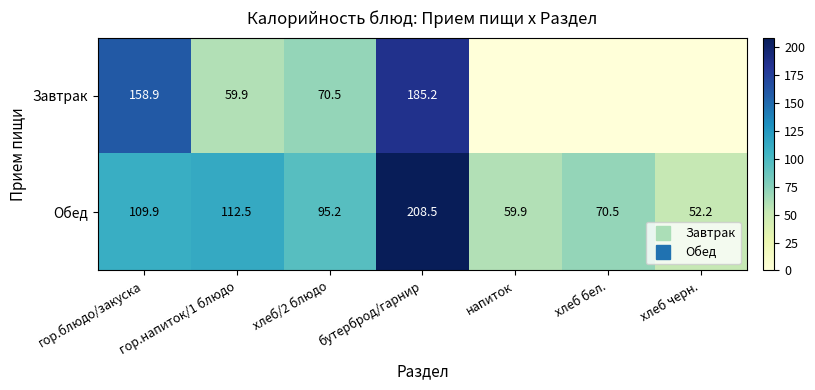

Which series changed the most between гор.блюдо/закуска and бутерброд/гарнир?

Обед